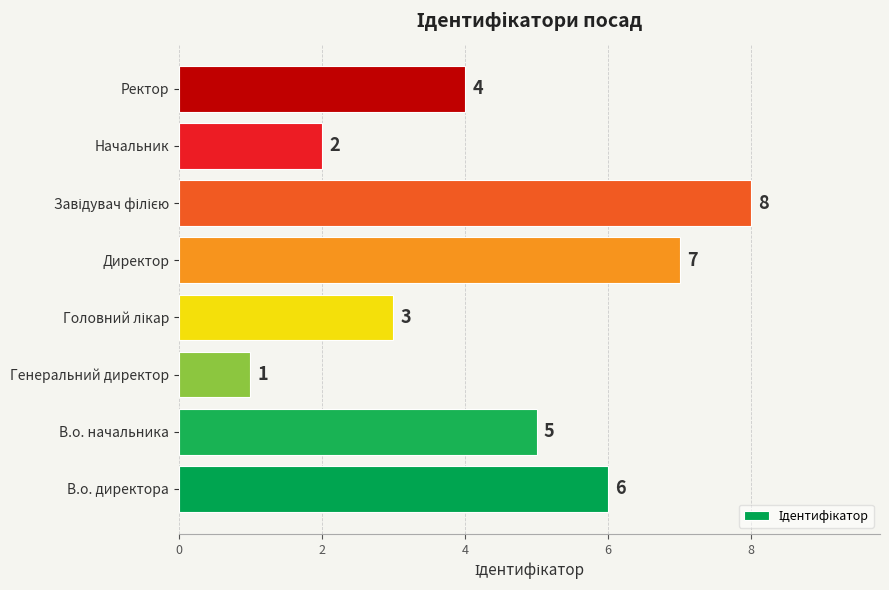

What is the greatest value displayed?

8